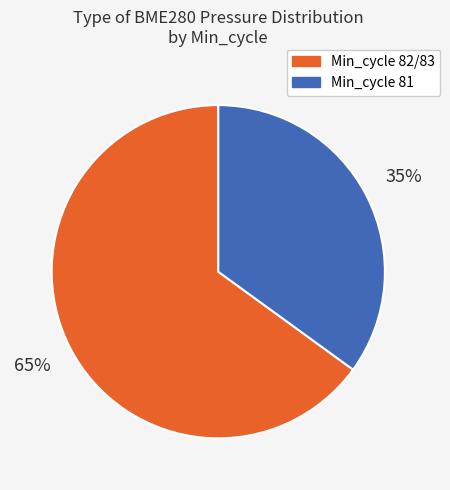

To the nearest percent, what is the difference between the largest and smallest slice percentages?

30%